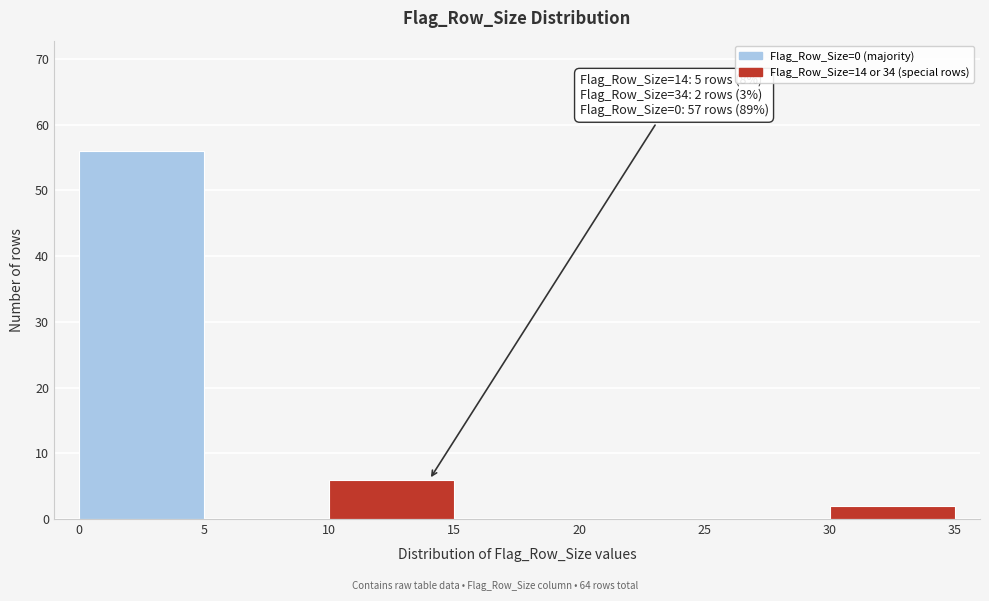

Over which range of the x-axis is the bar tallest?

0 to 5